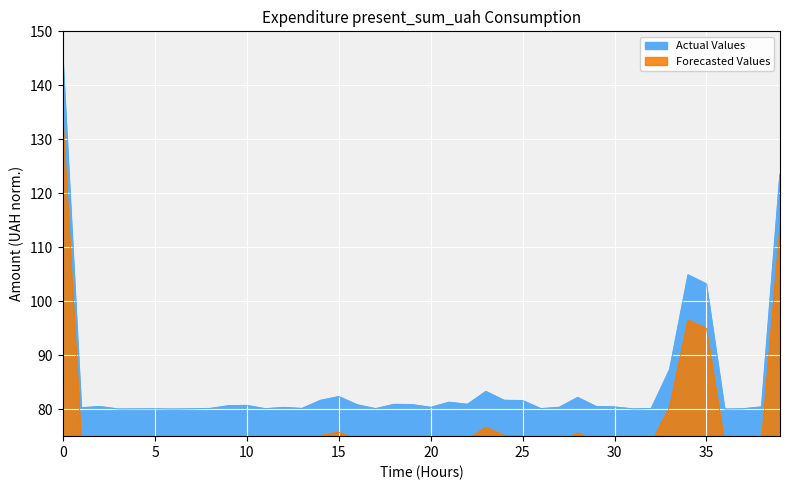

What is the lowest value of the Actual Values series?

80.0